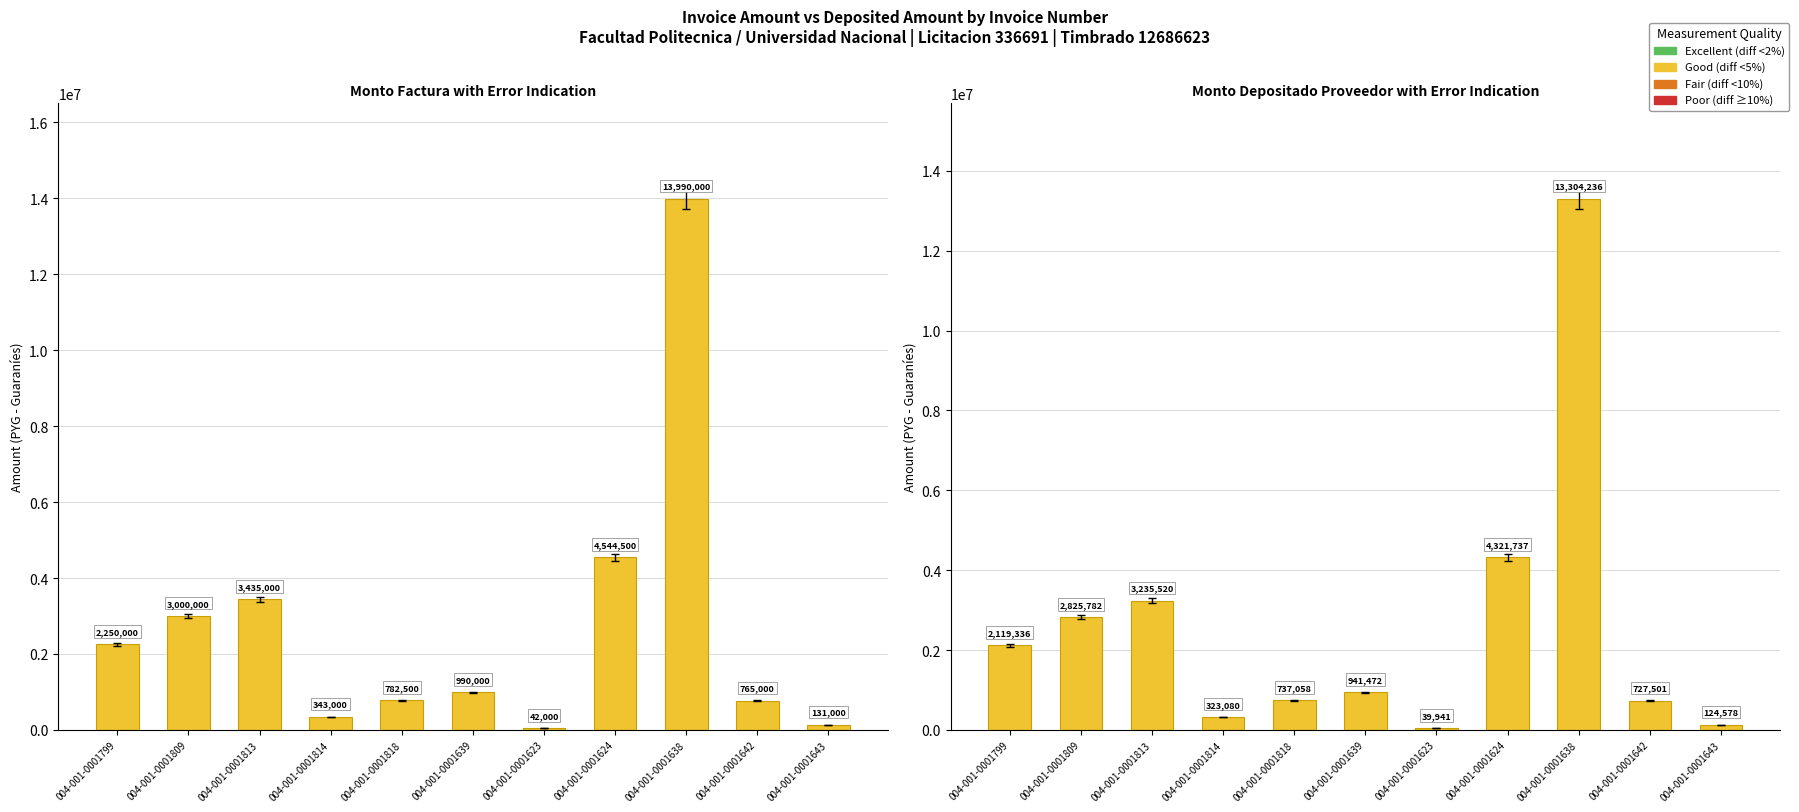

Is the value of monto_factura at 004-001-0001638 greater than the value of monto_depositado_proveedor at 004-001-0001624?

Yes